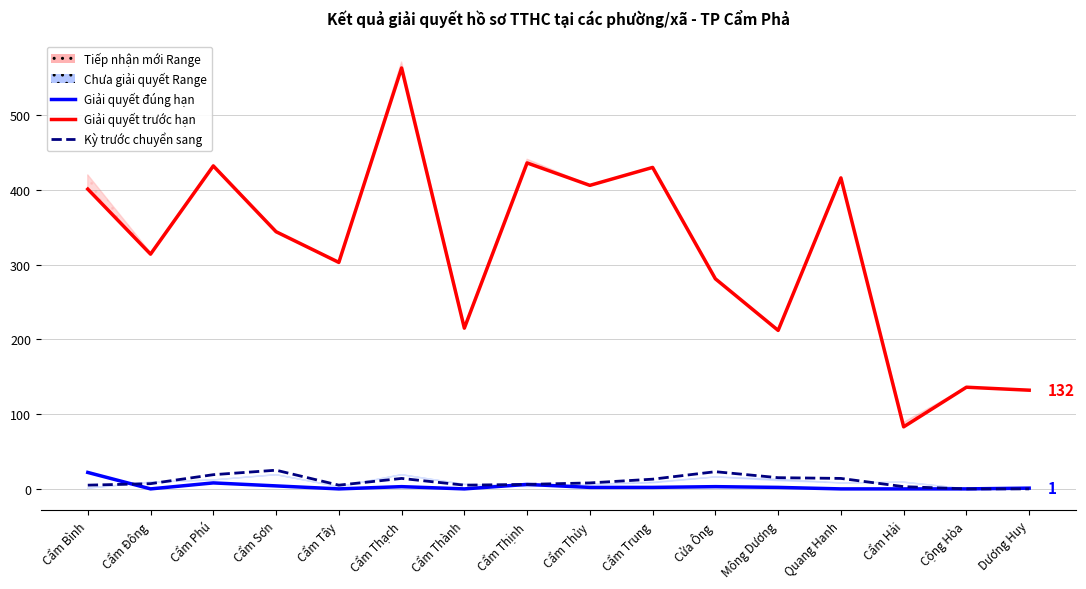

In Kỳ trước chuyển sang, how many points are higher than both neighbors (excluding endpoints)?

3